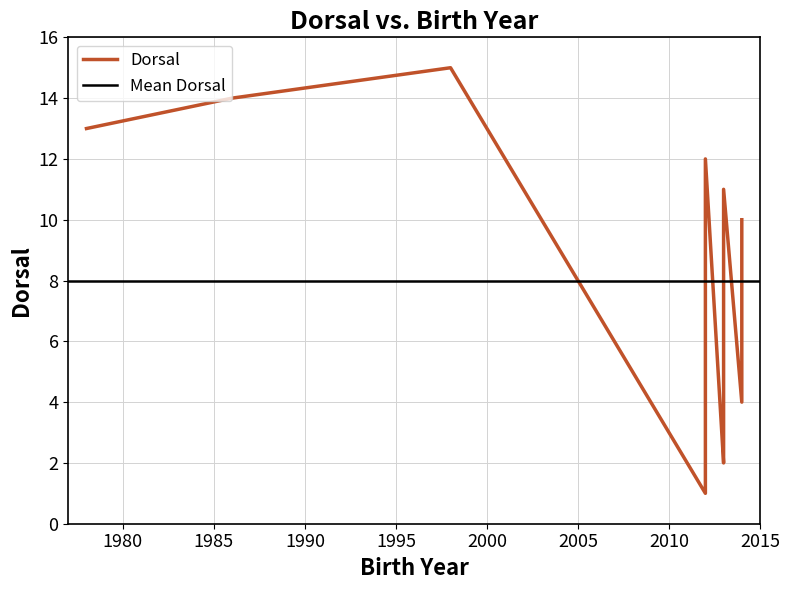

What is the average value?

8